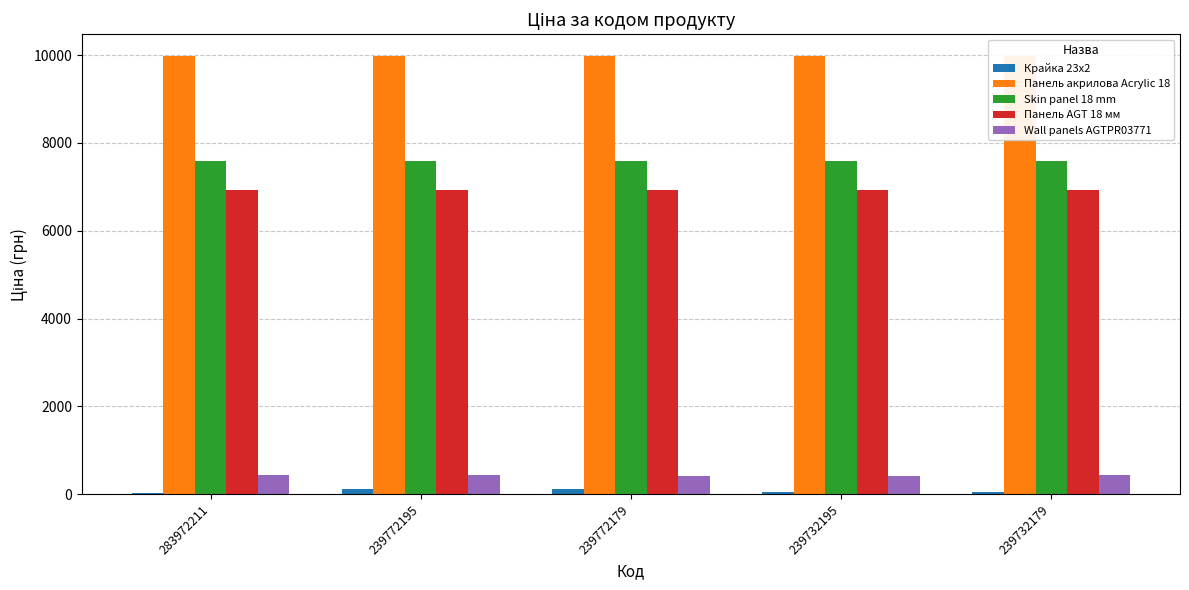

What is the value of the Панель AGT 18 мм bar at the 4th from the left?

6925.7